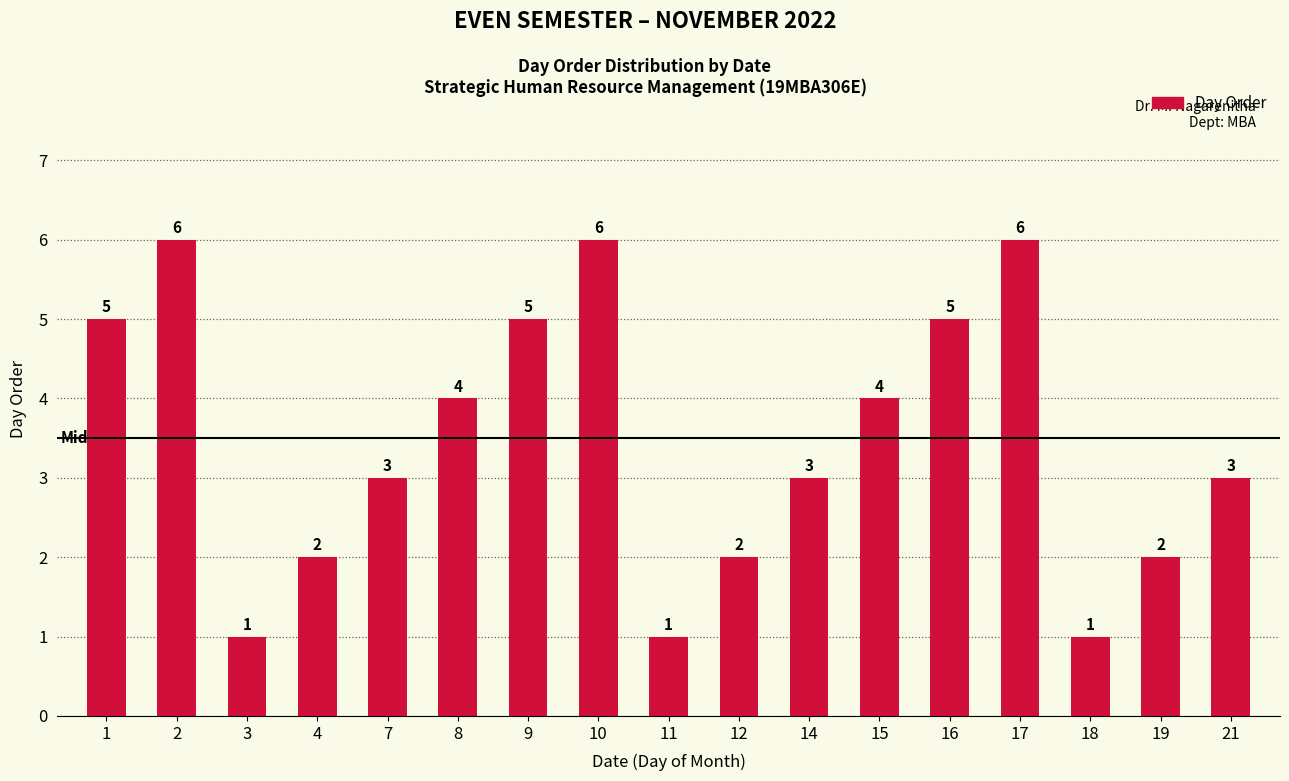

Reading left to right, list all the values displayed in this chart.

5	6	1	2	3	4	5	6	1	2	3	4	5	6	1	2	3